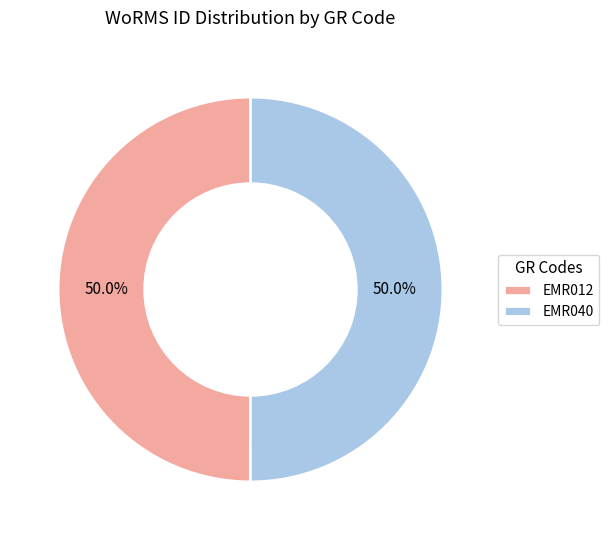

What portion of the pie excludes EMR040?

50.0%